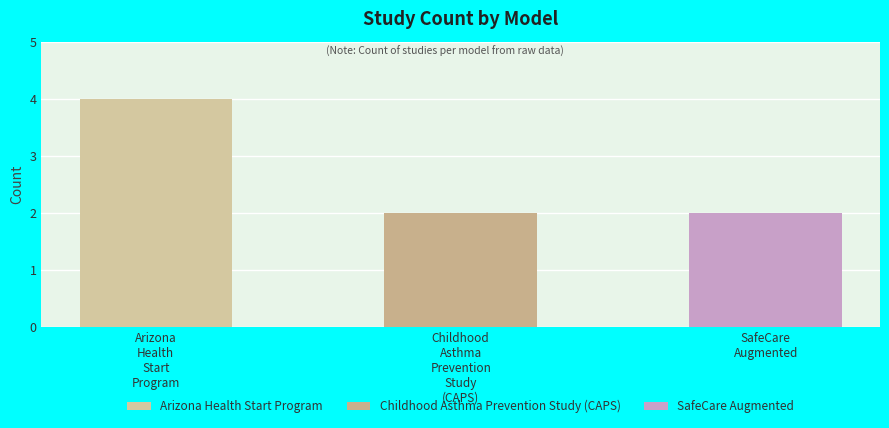

What value does the data have at SafeCare Augmented?

2